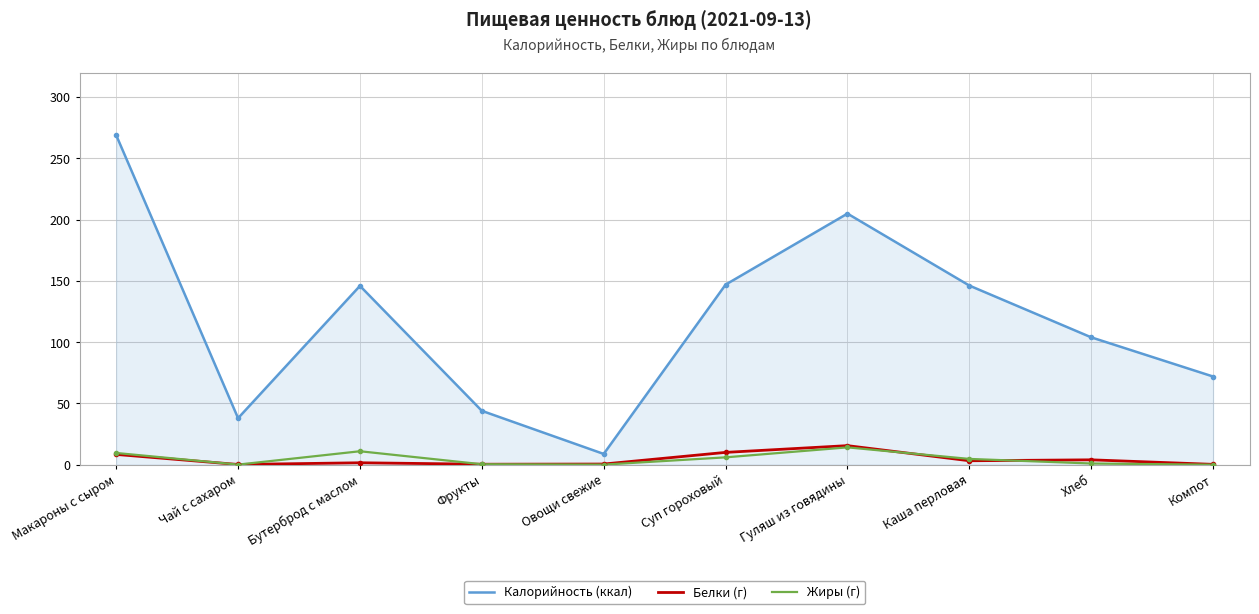

How many lines are shown in the chart?

3